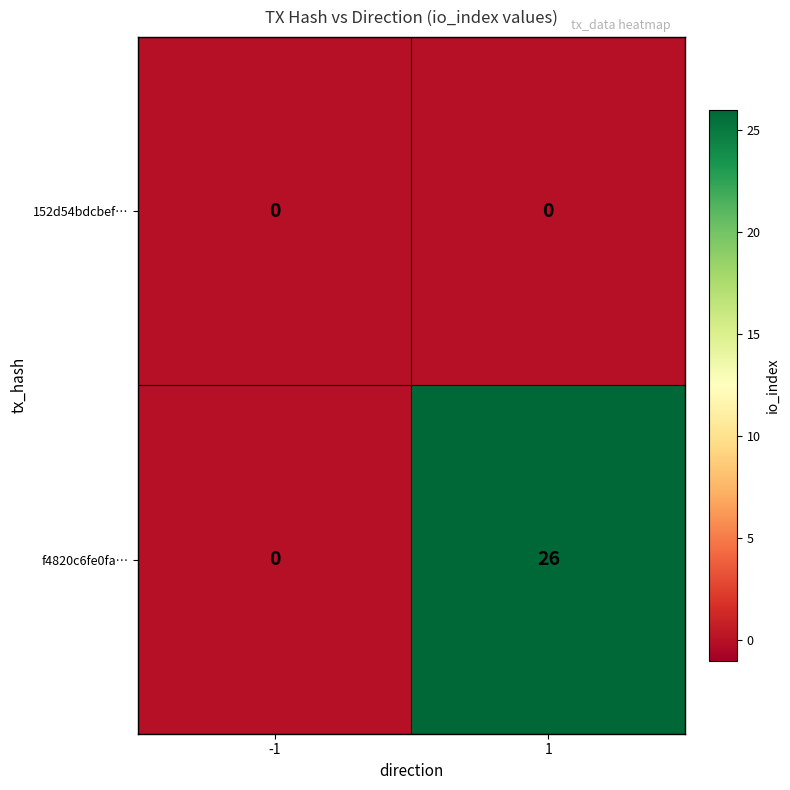

What is the spread (max minus min) of values at 1?

26